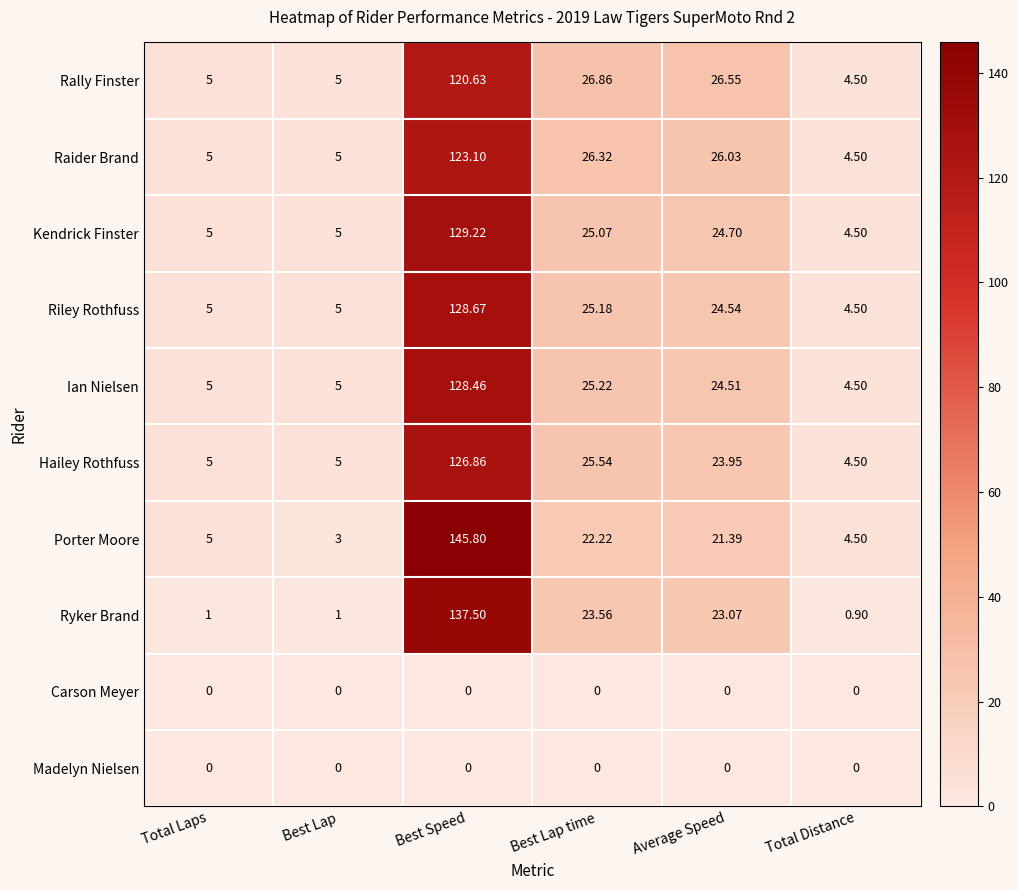

At which category is the sum across all series the highest?

Best Speed